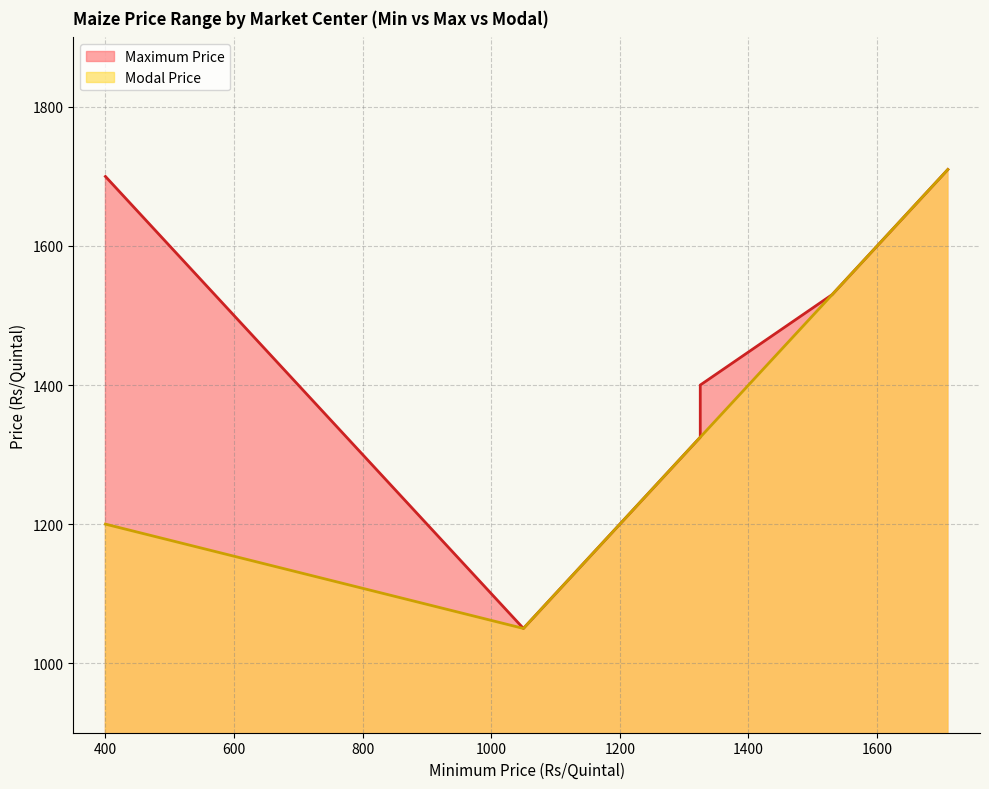

Rank the series at 1325 from highest to lowest value.

Maximum Price, Modal Price